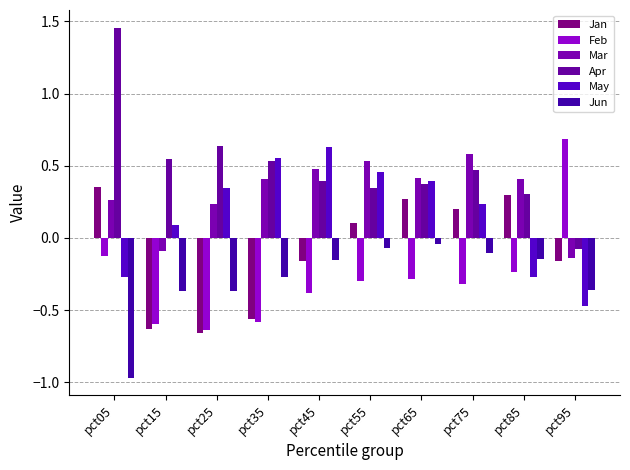

At which label does Mar reach its minimum?

pct95